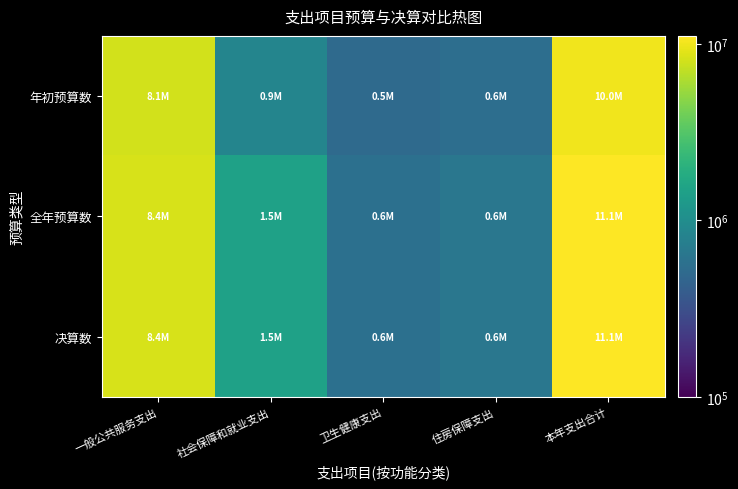

Reading left to right, transcribe all the data shown in this chart.

年初预算数: 一般公共服务支出=8097800.0	社会保障和就业支出=860000.0	卫生健康支出=510000.0	住房保障支出=550000.0	本年支出合计=10017800.0
全年预算数: 一般公共服务支出=8406260.6	社会保障和就业支出=1472243.8	卫生健康支出=568542.3	住房保障支出=642873.0	本年支出合计=11089919.7
决算数: 一般公共服务支出=8406260.6	社会保障和就业支出=1472243.8	卫生健康支出=568542.3	住房保障支出=642873.0	本年支出合计=11089919.7